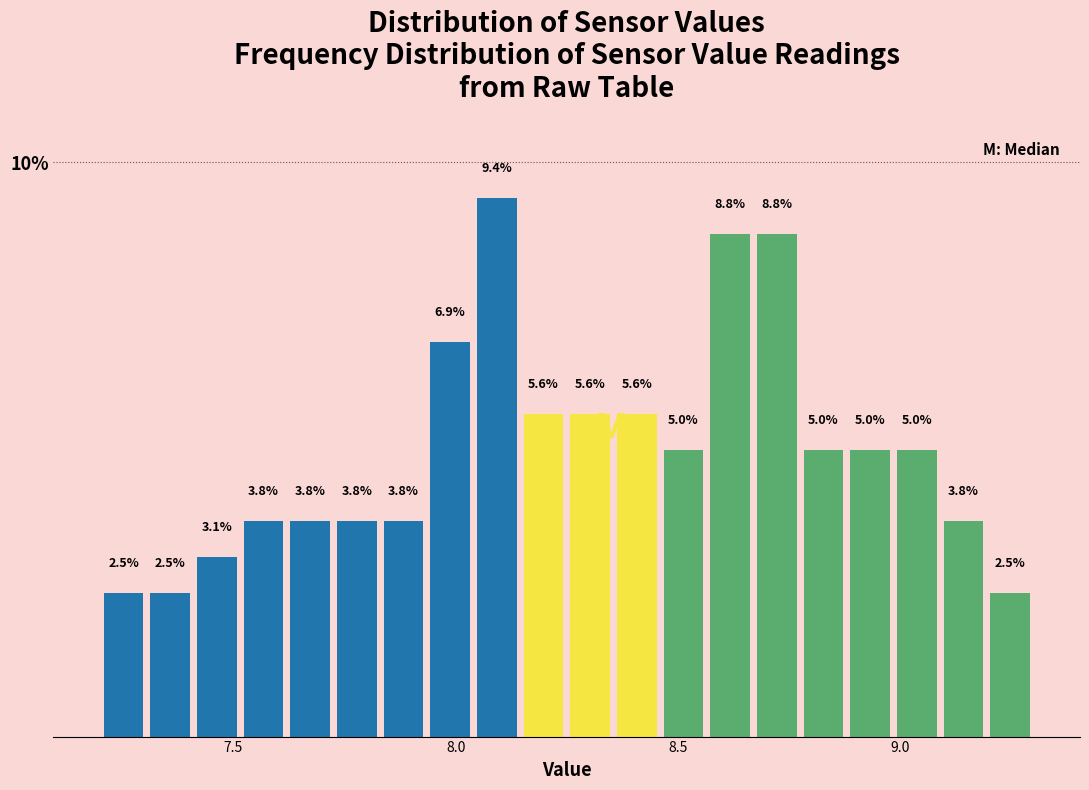

Read against the x-axis, roughly where is the centre of the tallest bar?

8.10